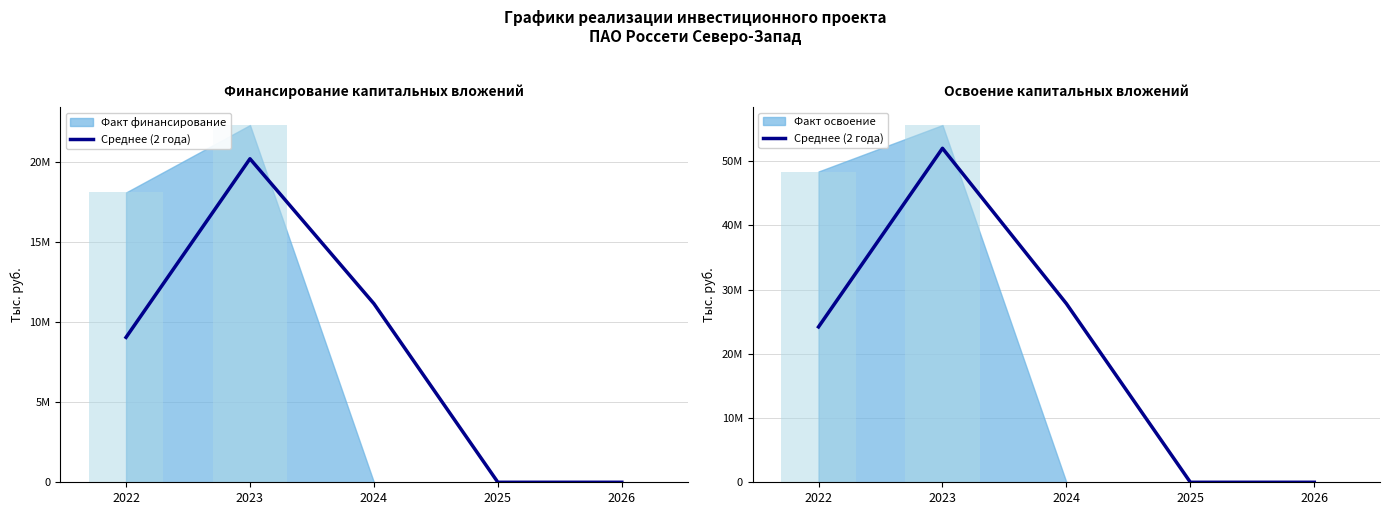

What is the change in value from 2022 to 2026?

-24201100